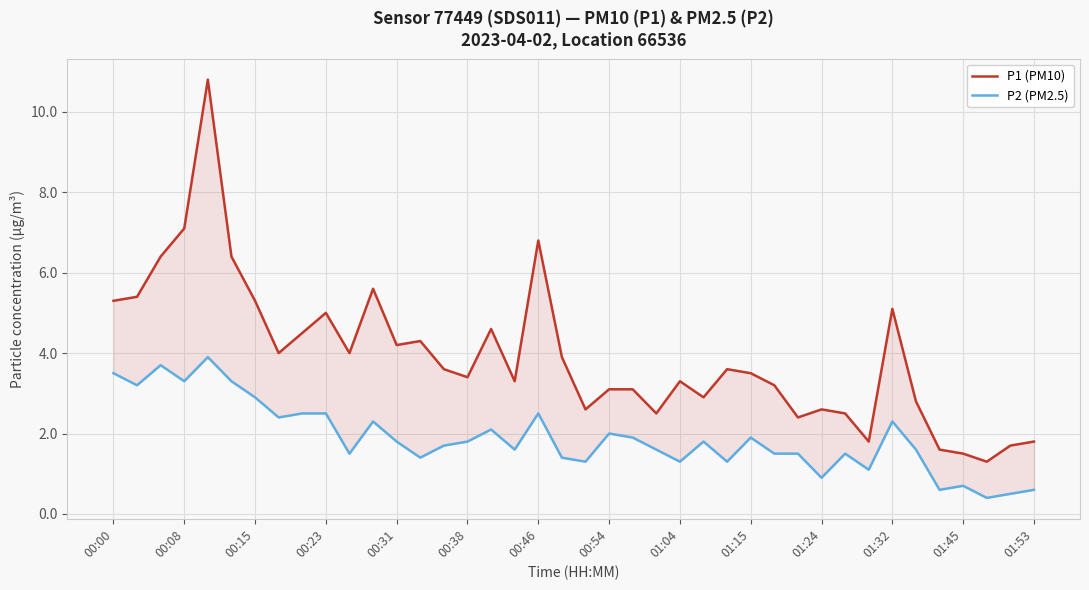

The P1 (PM10) series shows 5.1 at 01:32. True or false?

True